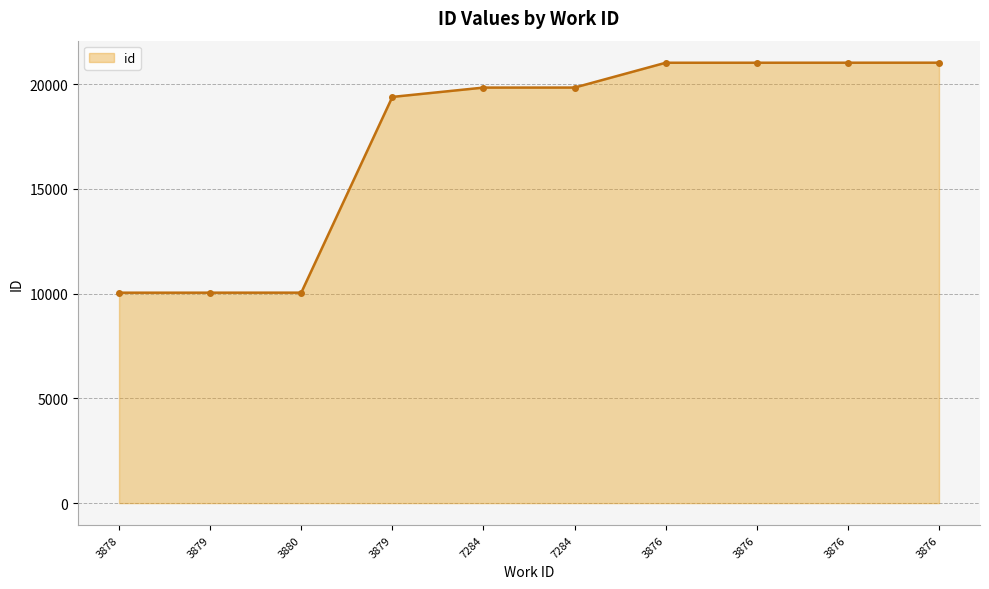

The value at 3879 is 8333. True or false?

False